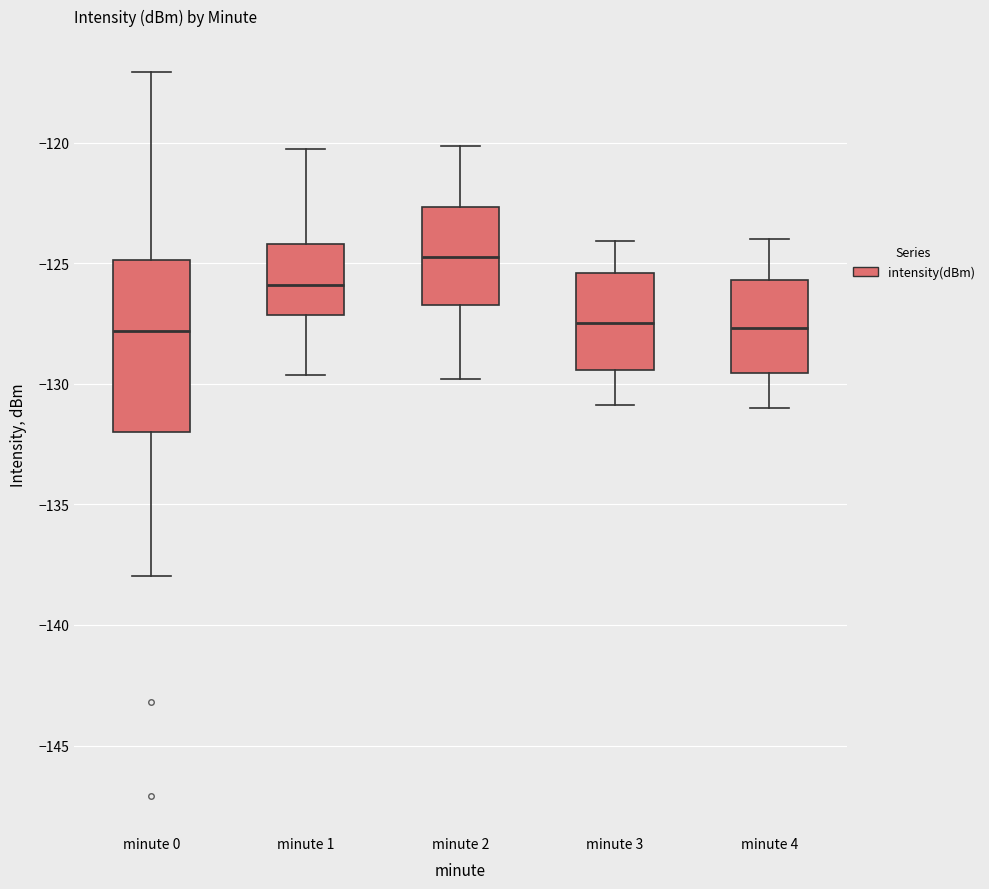

Reading left to right, transcribe this box plot: for each box, give where its median line is, the range the box spans, and where its two whiskers end, as read against the y-axis. The values are not printed on the chart, so give them approximately, as read against the axis.

minute 0: median -128.0, box -132.0 to -125.0, whiskers -138.0 to -117.0
minute 1: median -126.0, box -127.0 to -124.0, whiskers -129.5 to -120.5
minute 2: median -124.5, box -127.0 to -122.5, whiskers -130.0 to -120.0
minute 3: median -127.5, box -129.5 to -125.5, whiskers -131.0 to -124.0
minute 4: median -127.5, box -129.5 to -125.5, whiskers -131.0 to -124.0